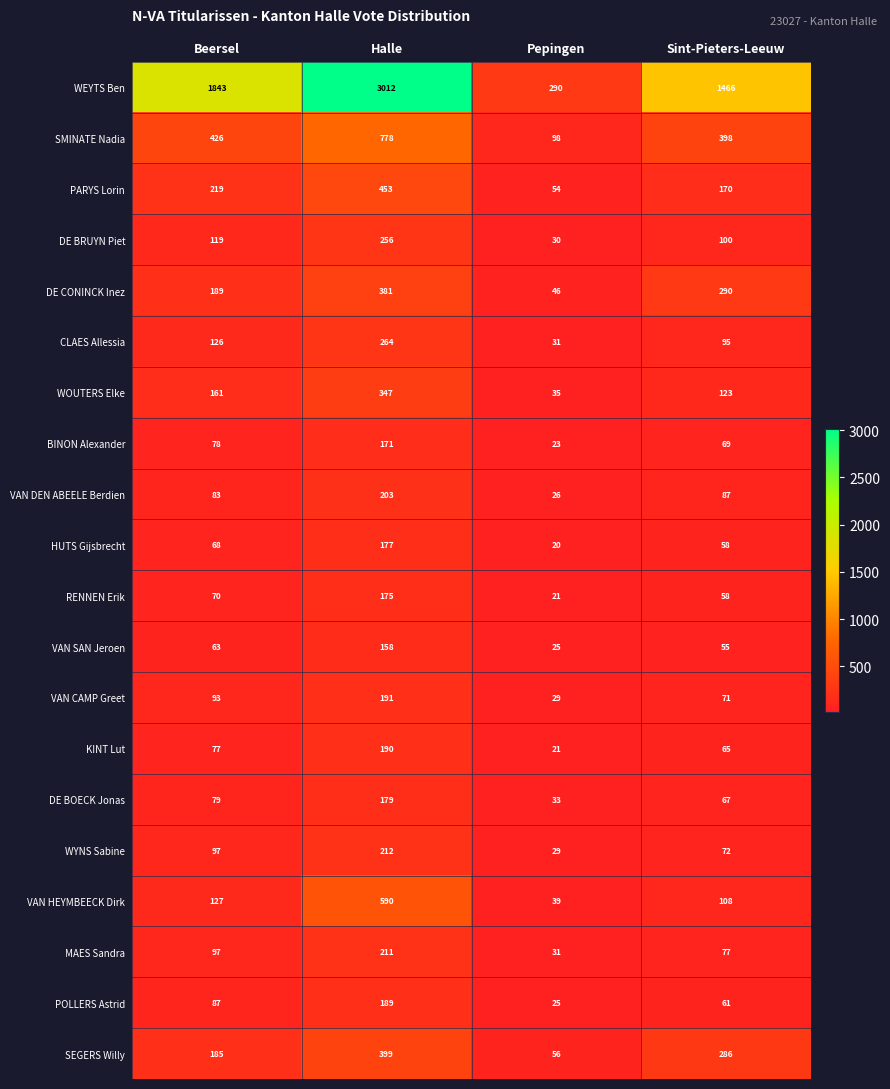

Is it true that PARYS Lorin equals 54 at Pepingen?

True